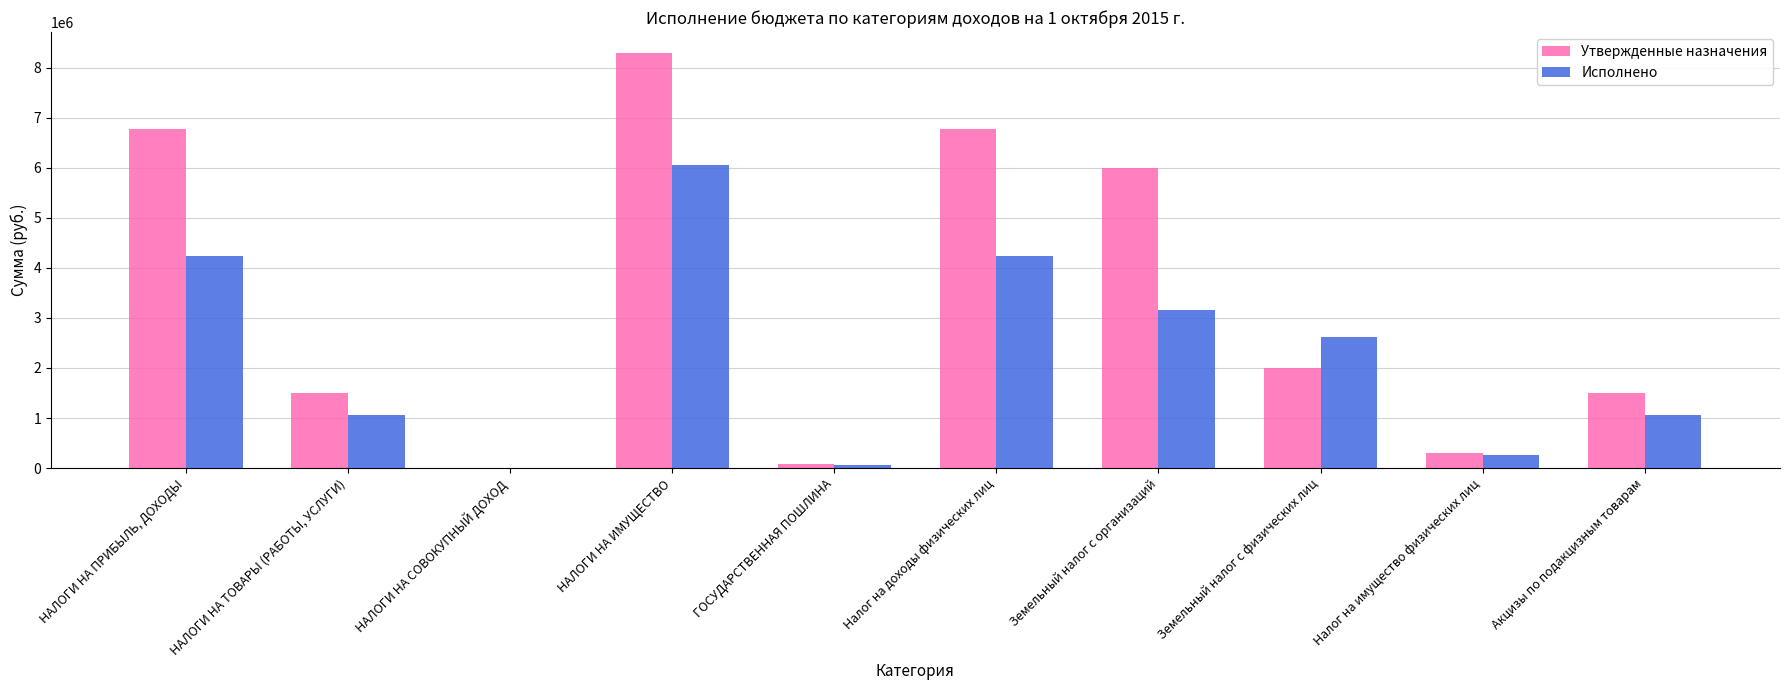

What is the highest value of the Утвержденные назначения series?

8301000.0